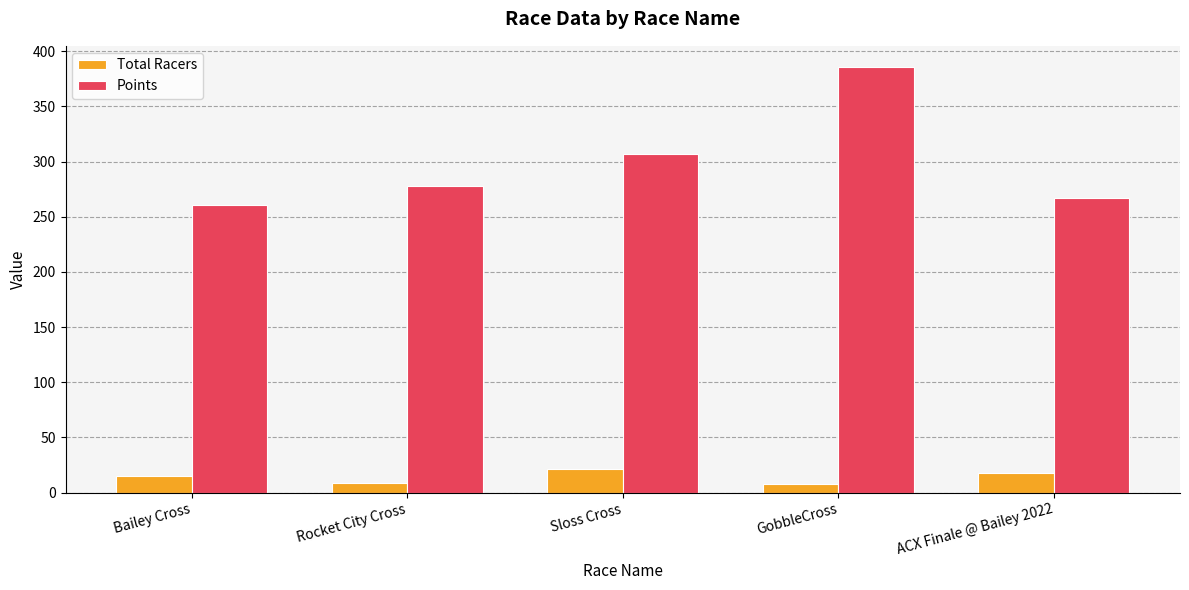

Are the bars horizontal?

No